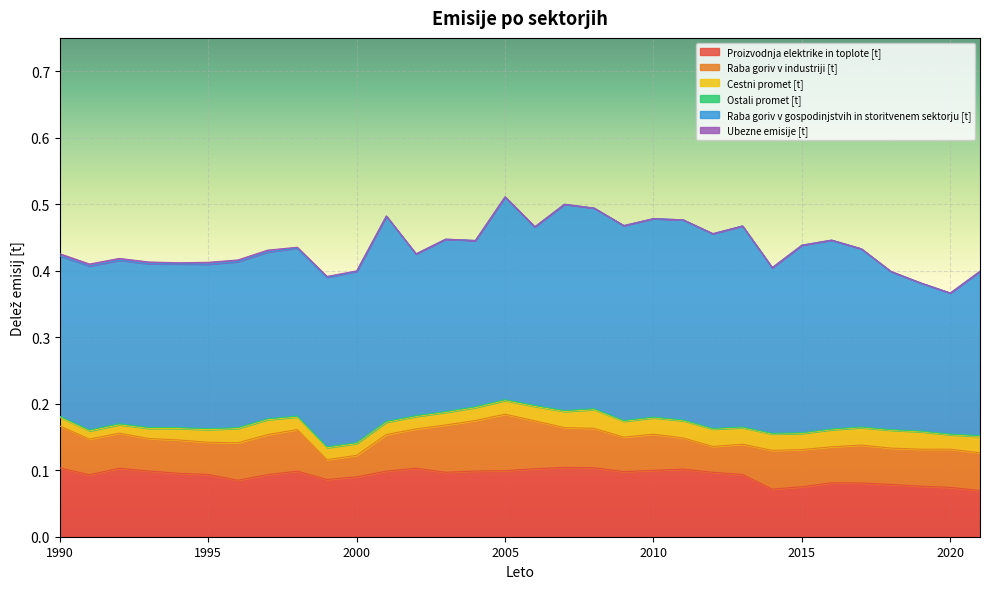

True or false: Ostali promet [t] and Cestni promet [t] cross at least once.

False